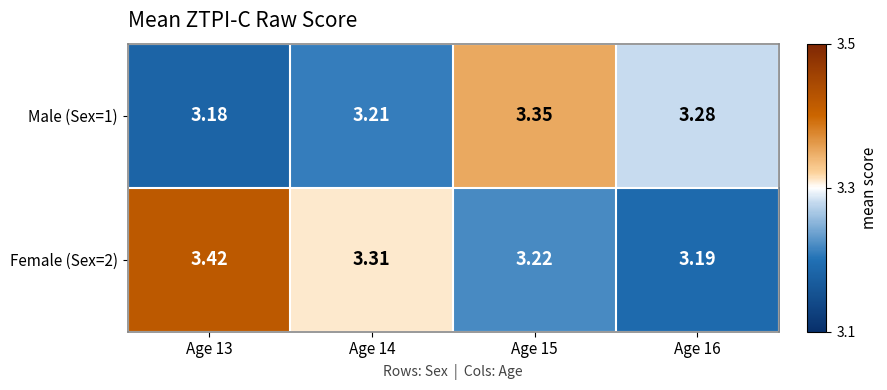

Is the value of Female (Sex=2) at Age 13 greater than the value of Male (Sex=1) at Age 13?

Yes